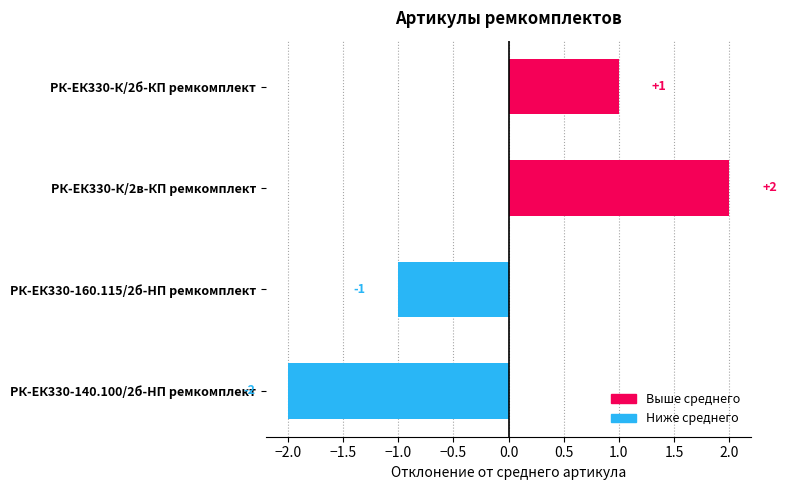

List the labels in order of value, smallest first.

РК-ЕК330-140.100/2б-HП ремкомплект, РК-ЕК330-160.115/2б-HП ремкомплект, РК-ЕК330-К/2б-КП ремкомплект, РК-ЕК330-К/2в-КП ремкомплект